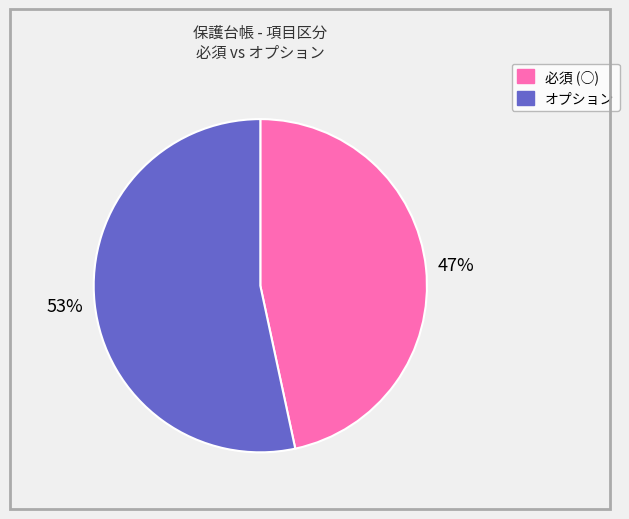

Is it true that 必須 (○) is 47% of the pie?

True